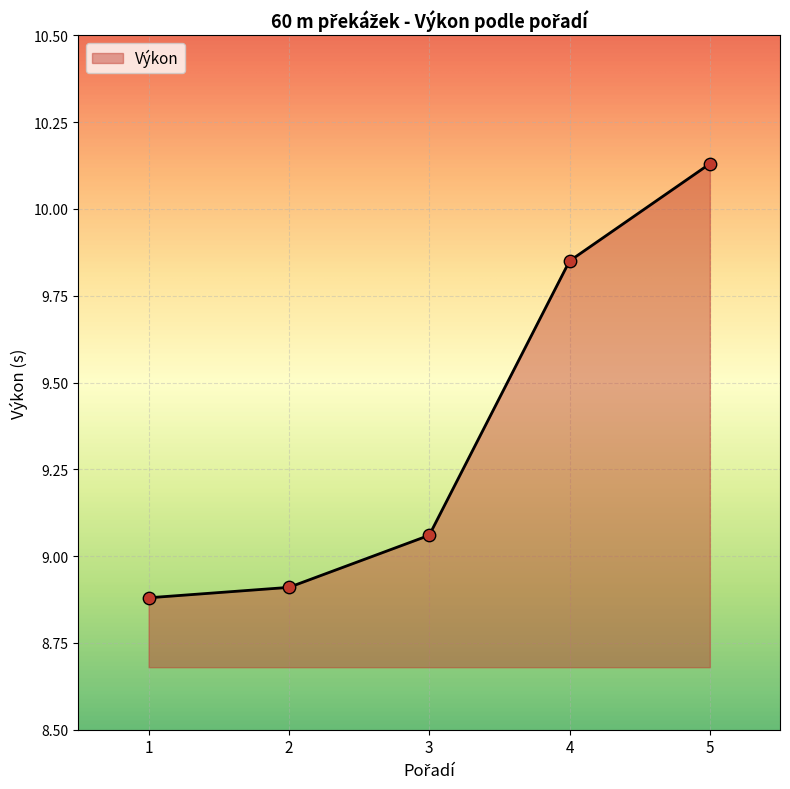

What is the ratio of the value at 4 to the value at 1?

1.1